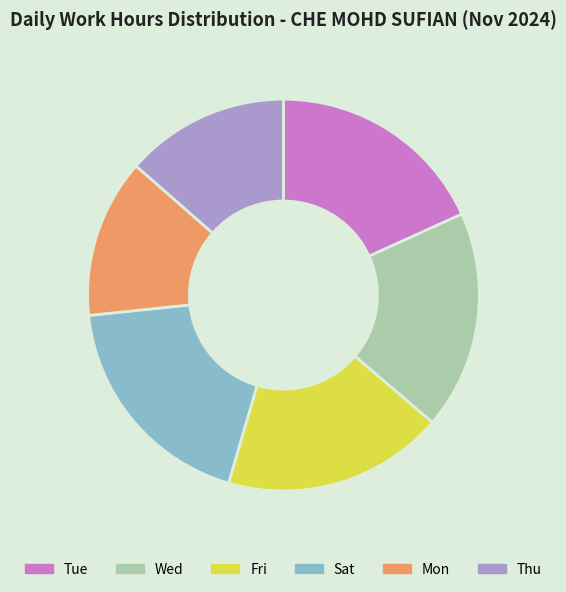

Is the sum of Thu and Mon greater than half?

No